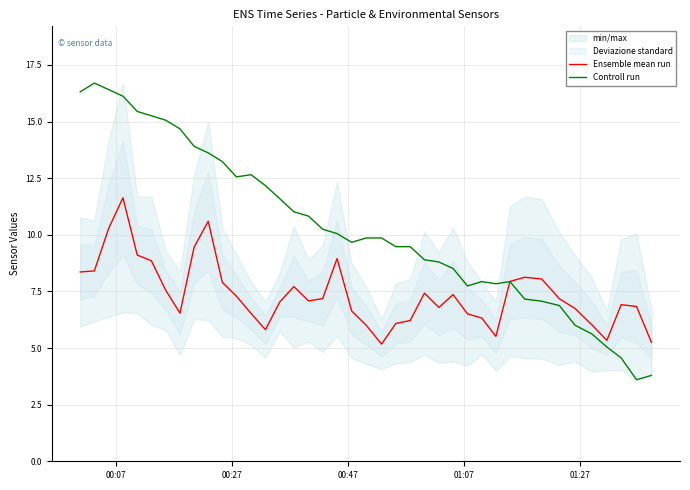

What is the maximum value for Ensemble mean run?

11.6